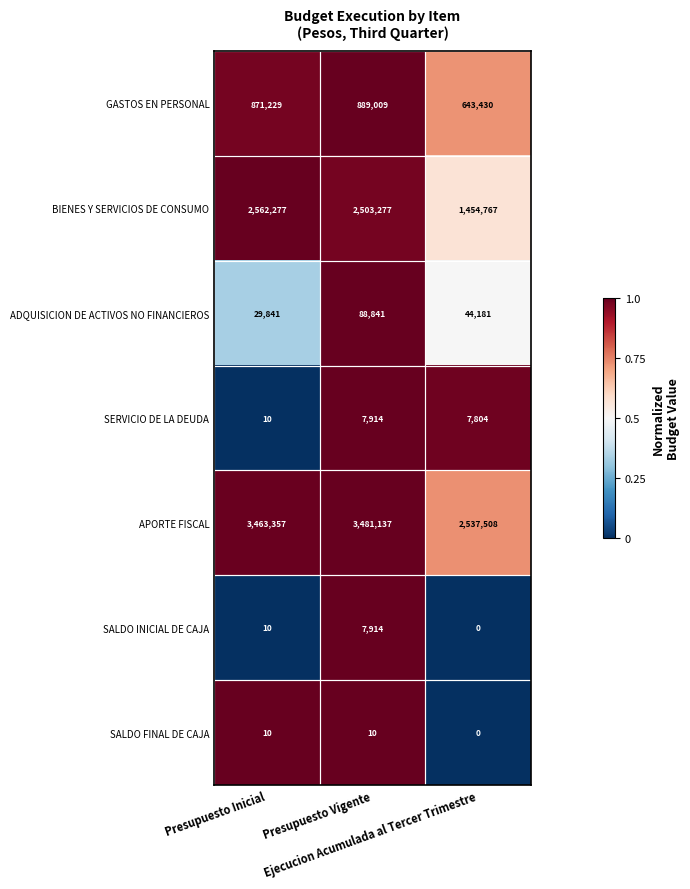

How many data points in SALDO INICIAL DE CAJA are less than 10?

1